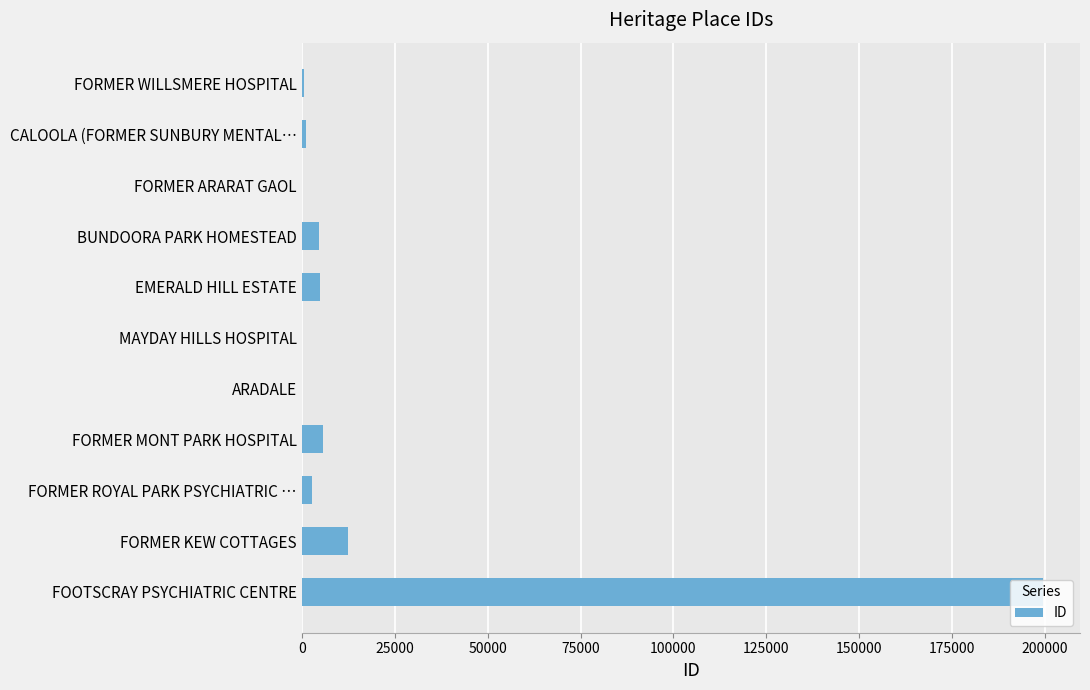

What is the sum of all values?

231477